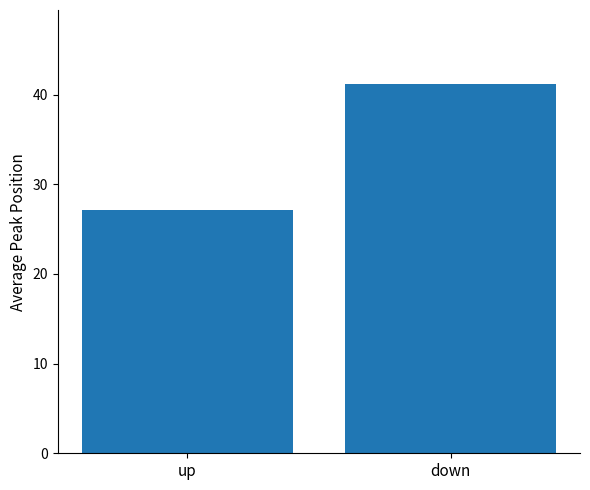

Which has a higher value, down or up?

down